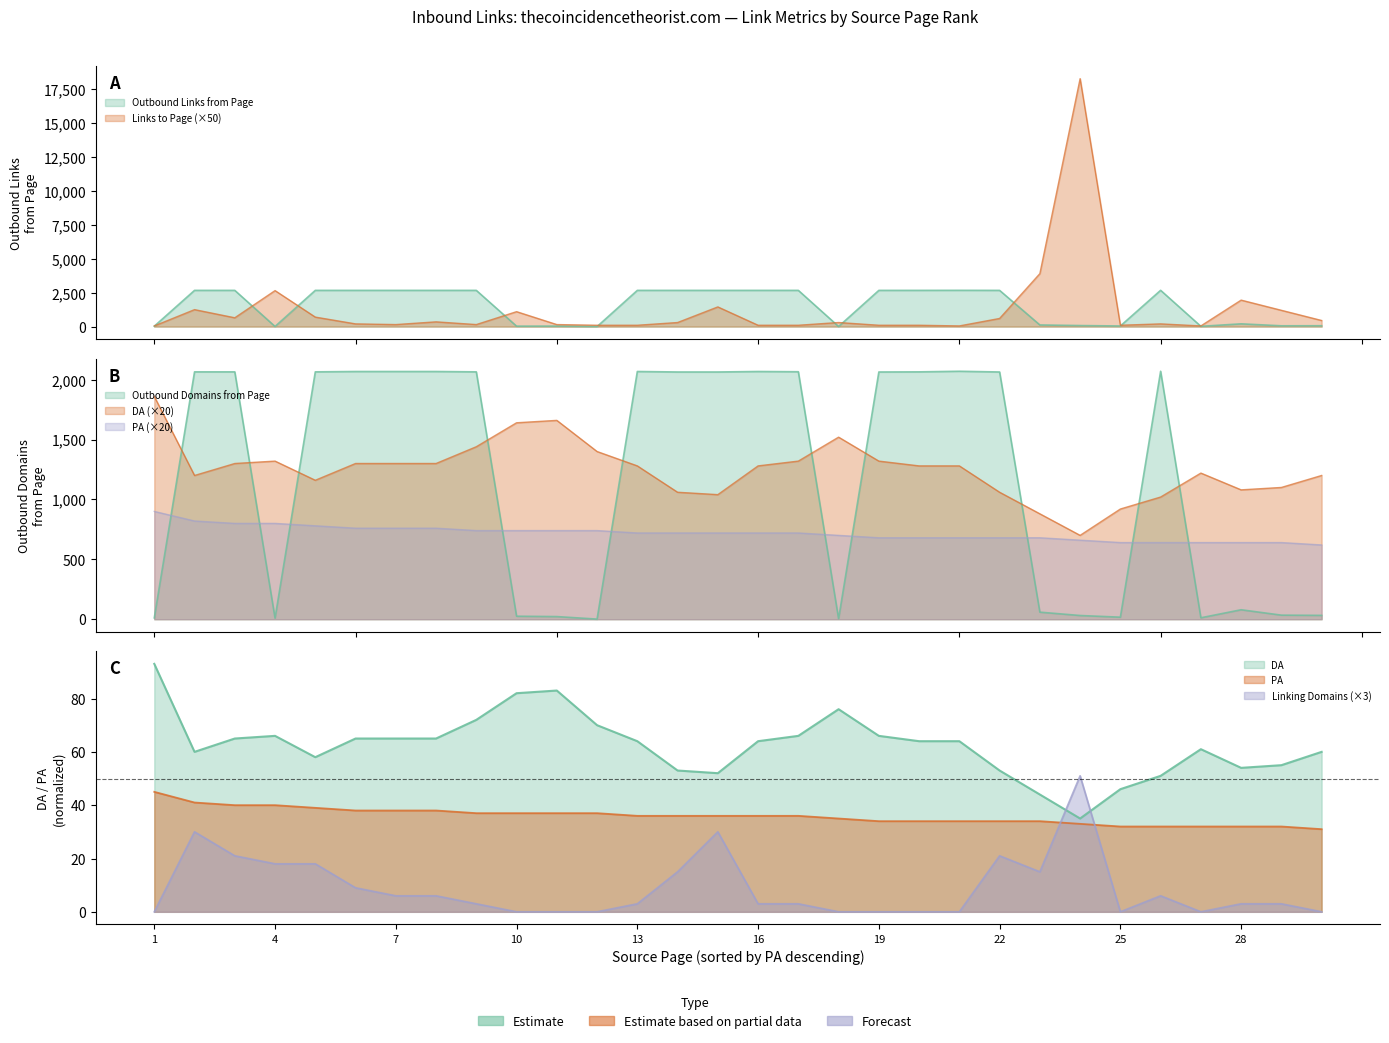

What is the value of the Outbound Links from Page point at the 1st from the left?

29